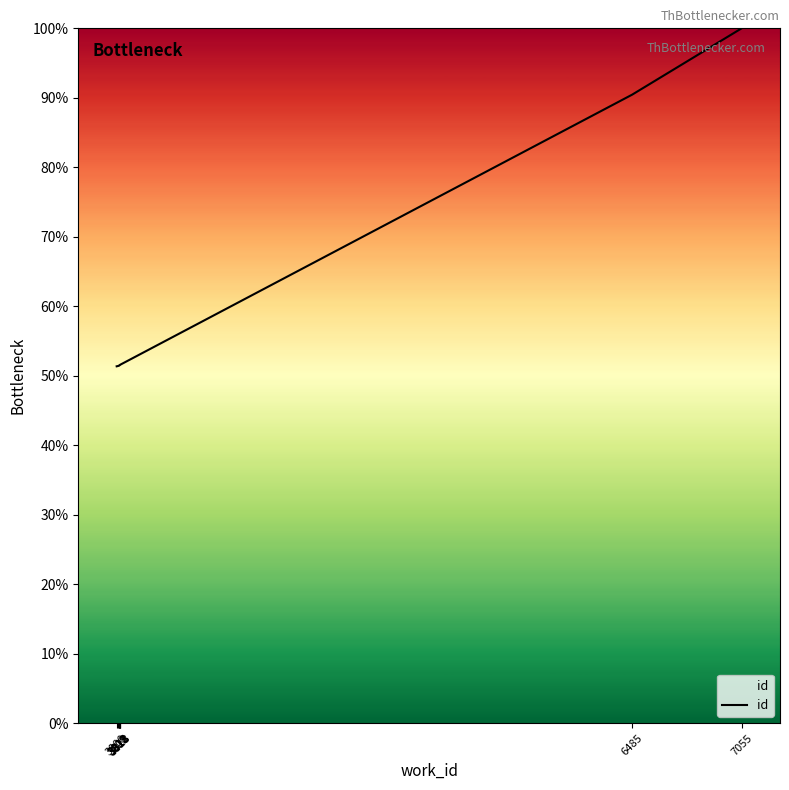

Reading right to left, what are all the values shown in this chart?

100.0	90.5	51.6	51.6	51.5	51.5	51.5	51.5	51.4	51.4